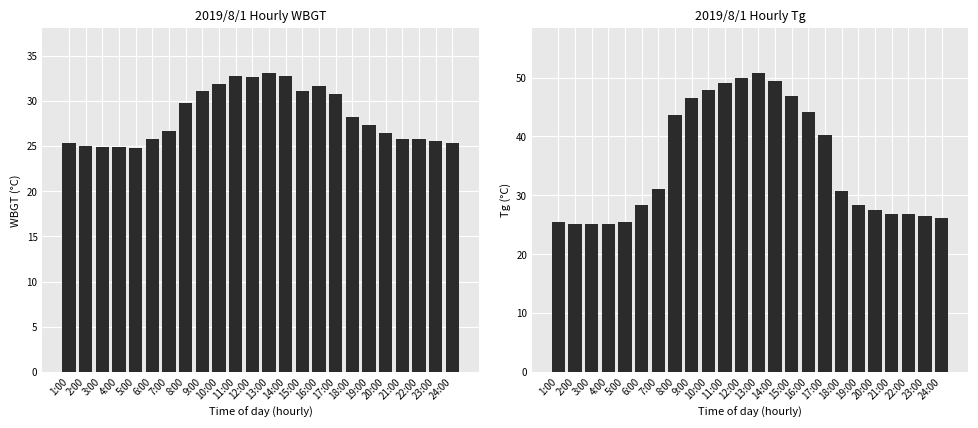

True or false: WBGT has a value of 31.7 at 16:00.

True